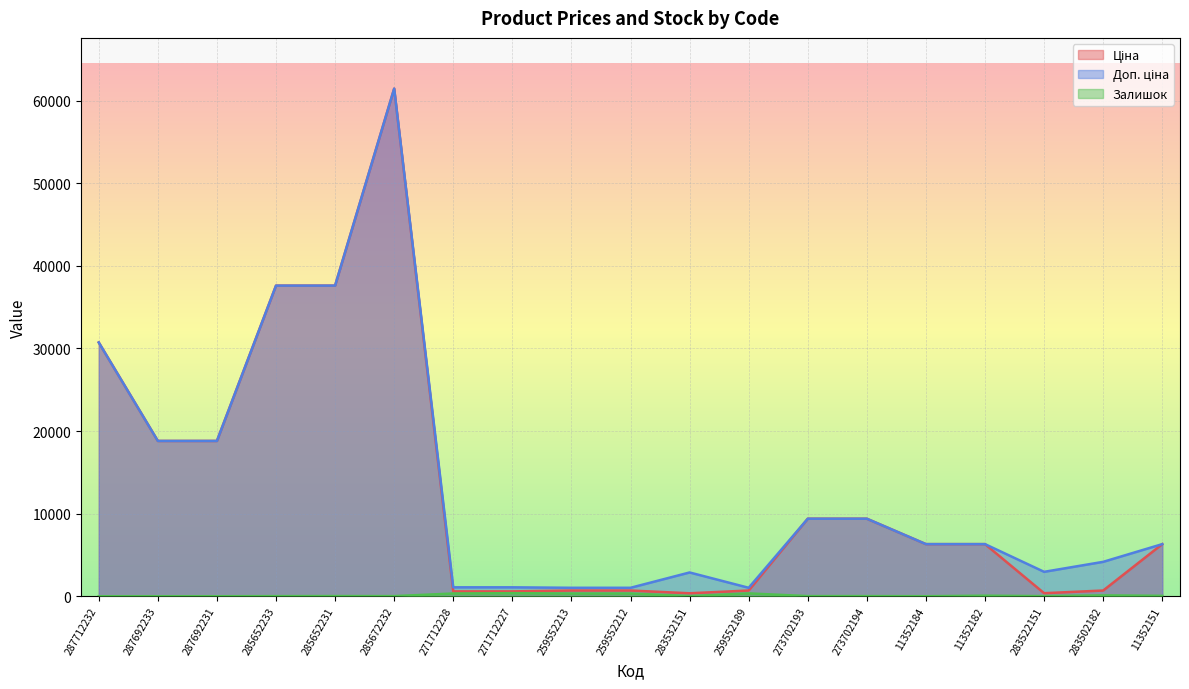

What is the spread (max minus min) of values at 273702194?

9366.0